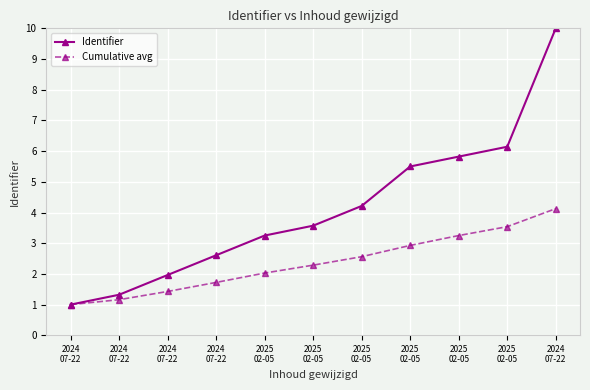

Between 2024
07-22 and 2025
02-05, which series saw the biggest shift?

Identifier